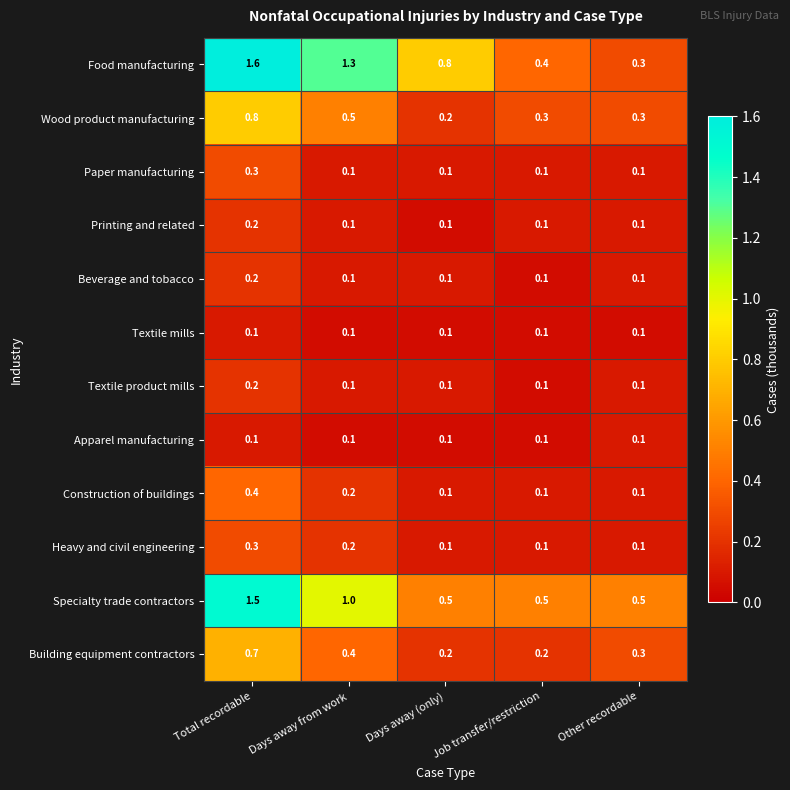

Where is Specialty trade contractors nearest to the value 1?

Days away from work